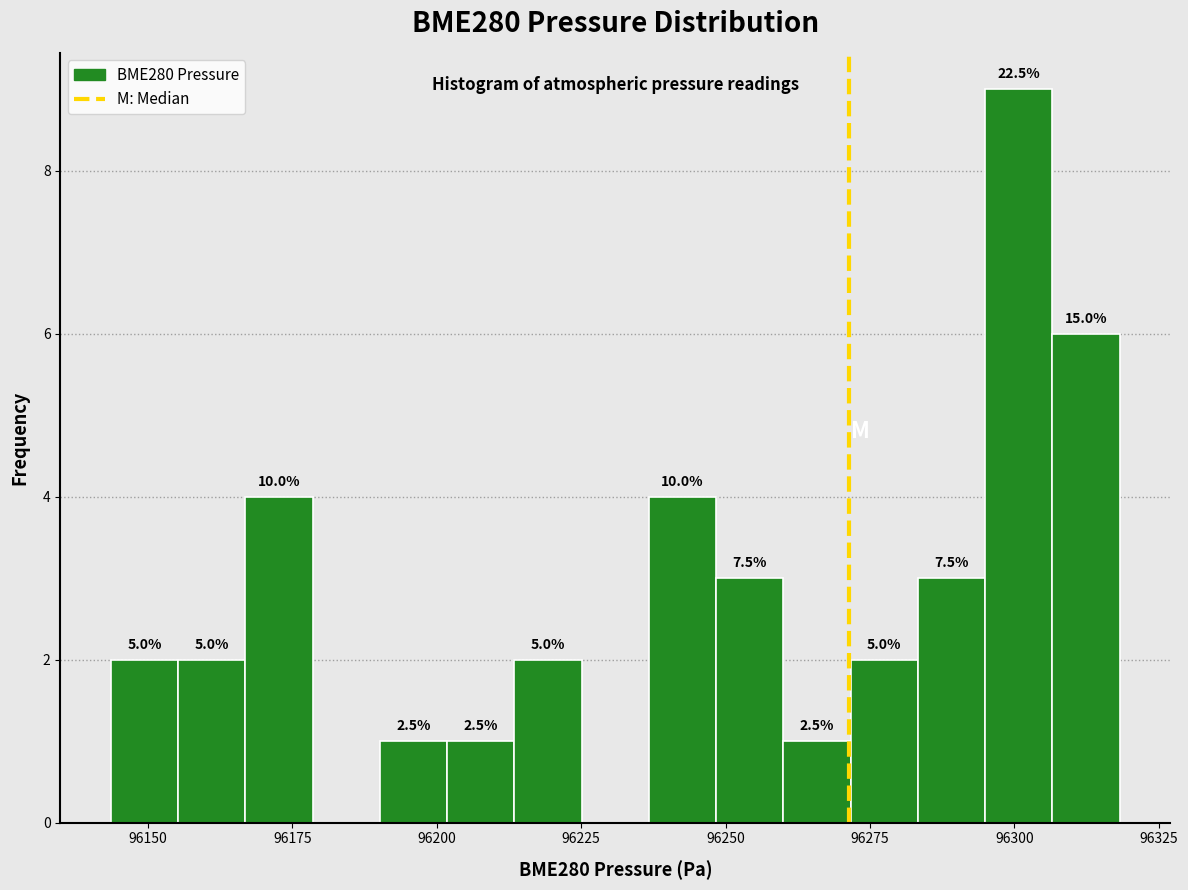

Read against the x-axis, roughly where is the centre of the tallest bar?

96300